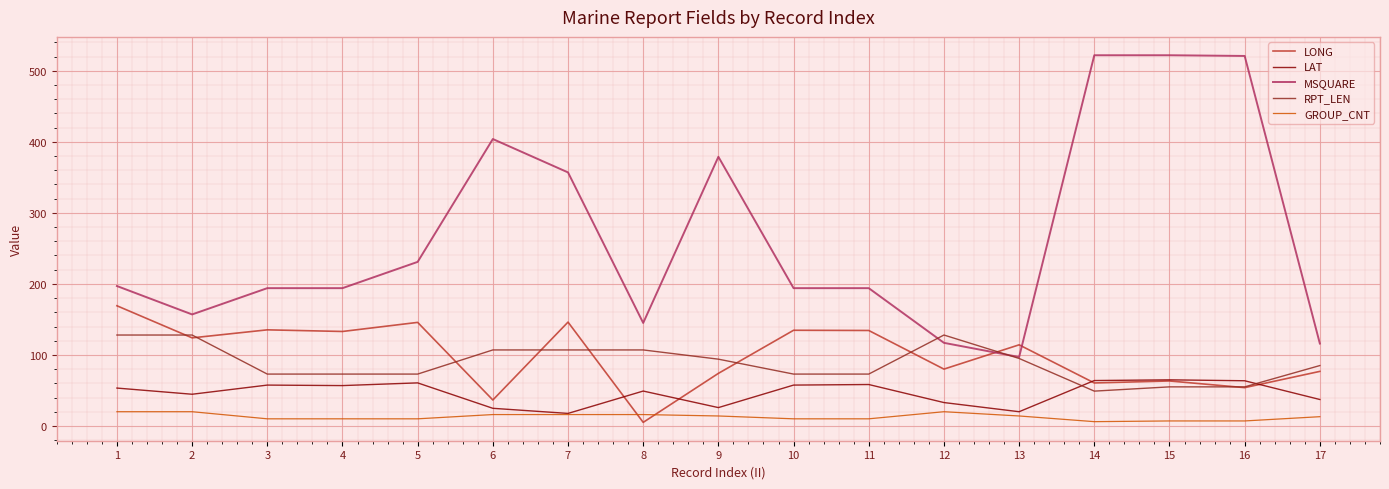

List the series in order of their peak value, lowest first.

GROUP_CNT, LAT, RPT_LEN, LONG, MSQUARE